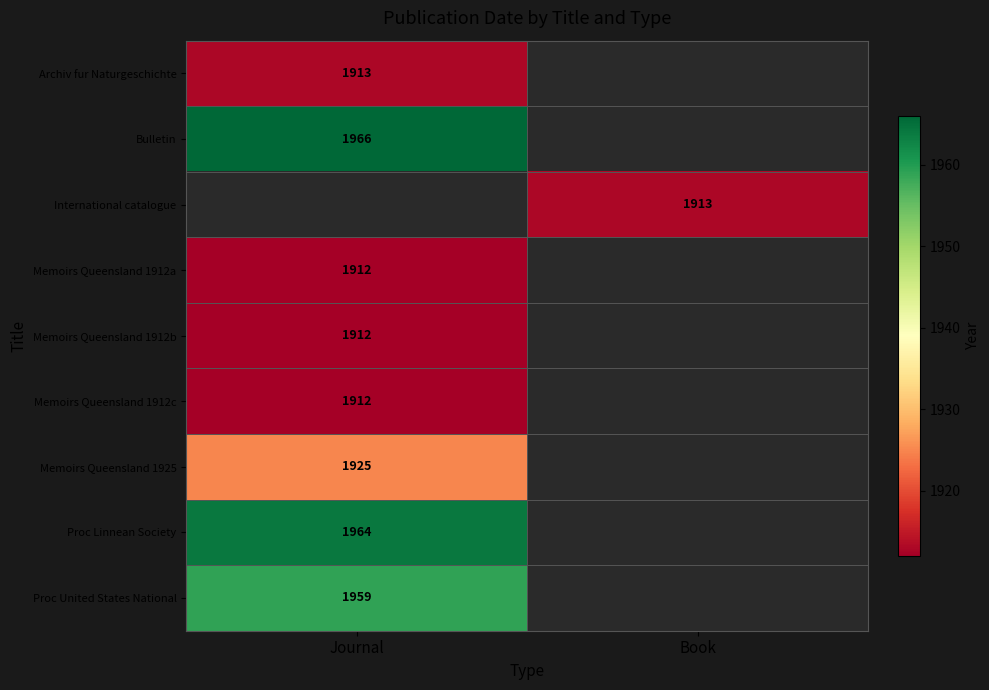

Is it true that Memoirs Queensland 1912c equals 3180.5 at Journal?

False